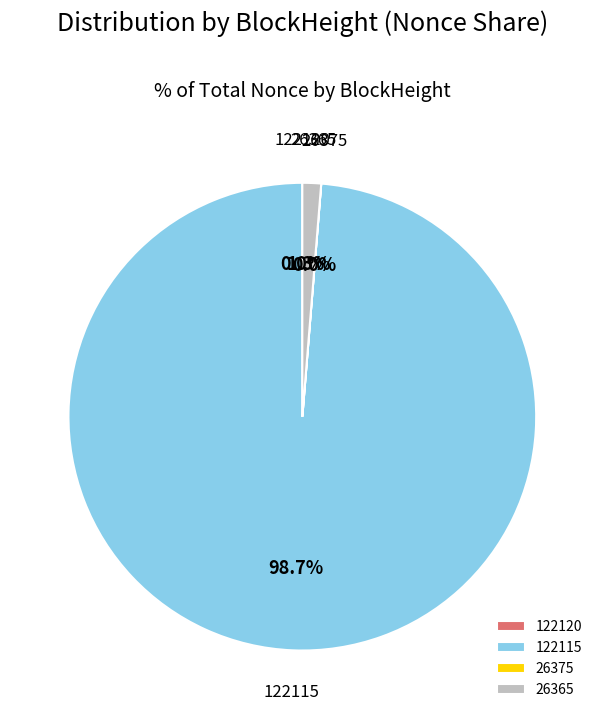

Which category accounts for the majority?

122115